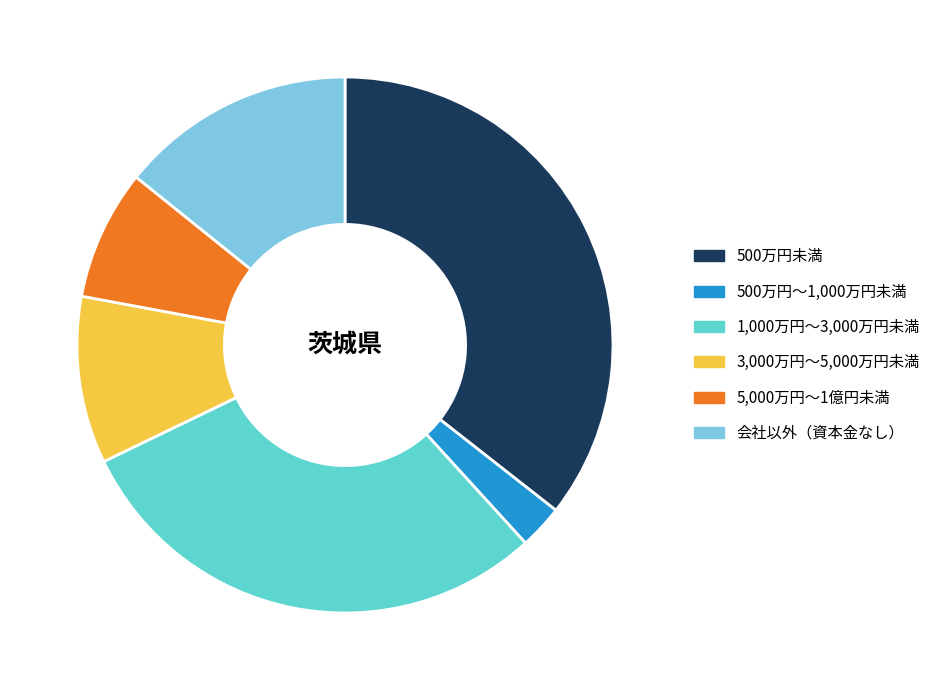

True or false: 500万円～1,000万円未満 accounts for 3% of the total.

True